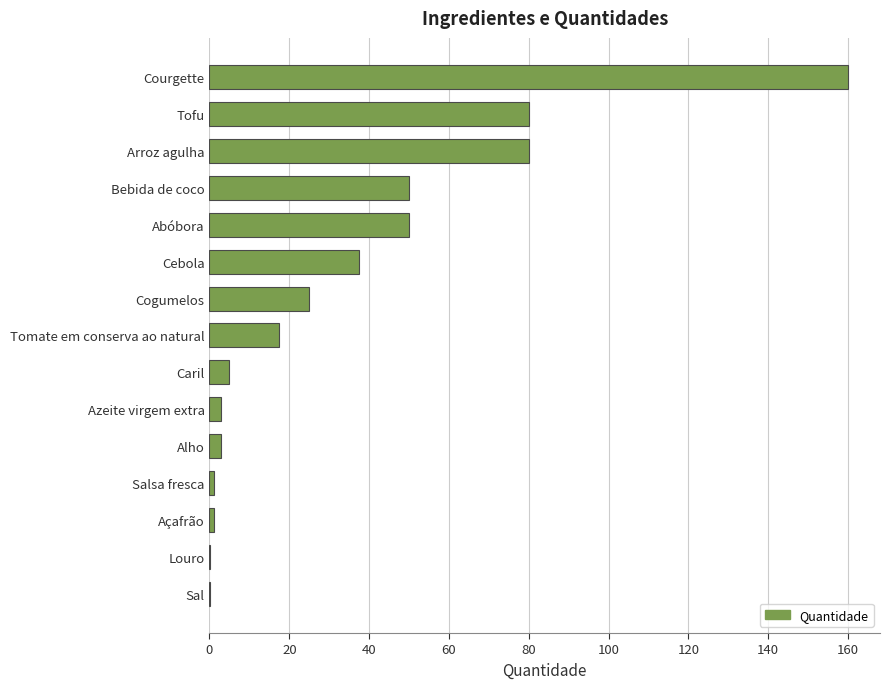

Are the bars horizontal?

Yes